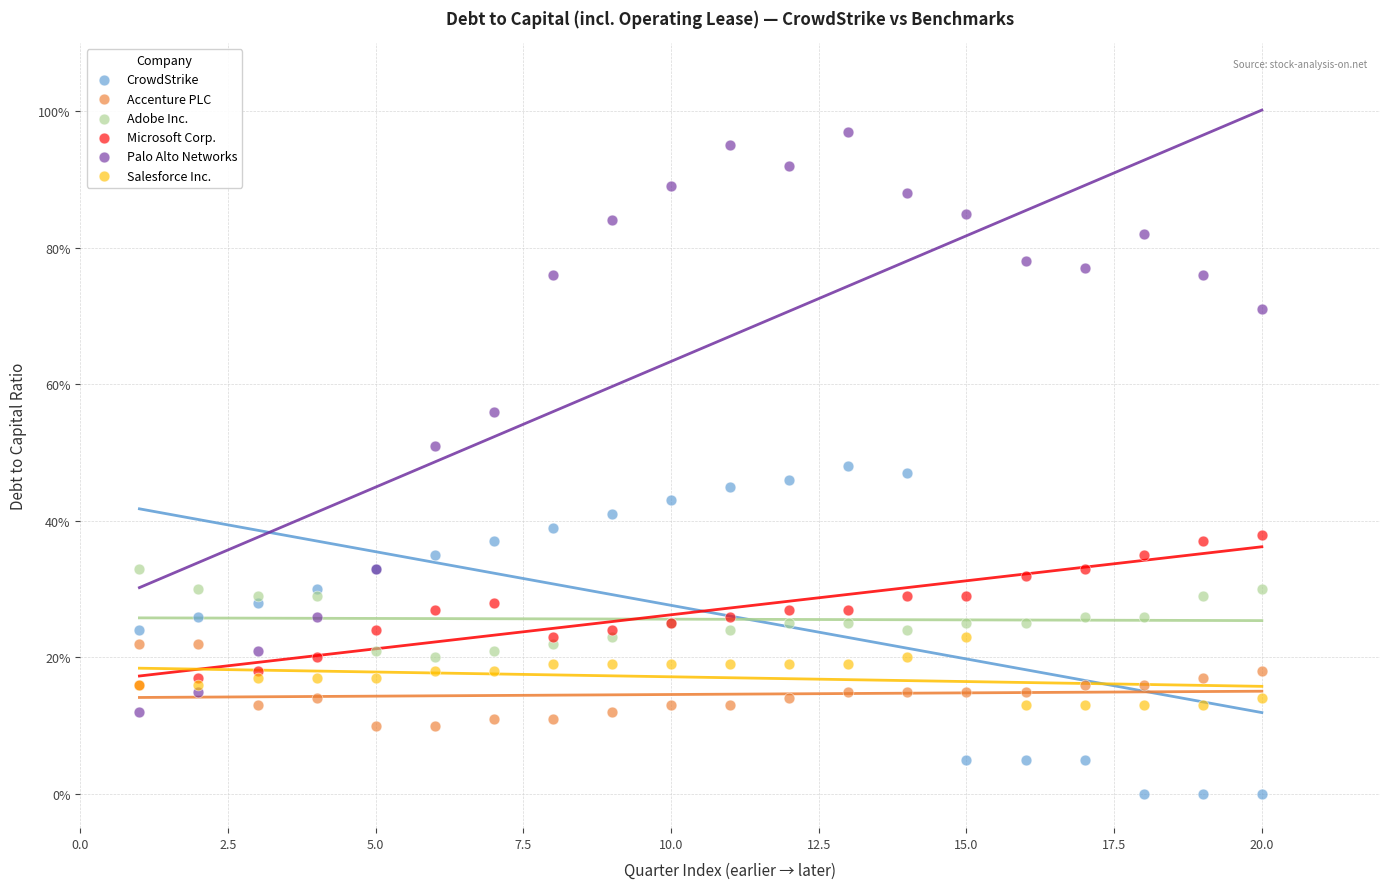

What are all the series names shown in the legend?

CrowdStrike, Accenture PLC, Adobe Inc., Microsoft Corp., Palo Alto Networks, Salesforce Inc.